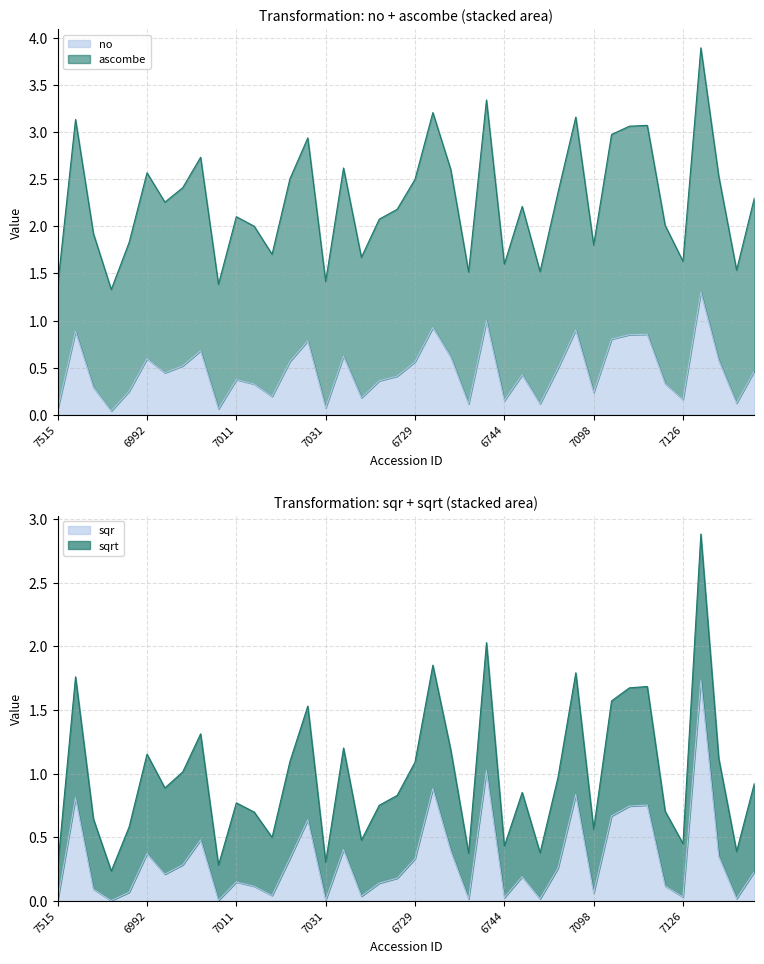

How many categories are shown in the chart?

40